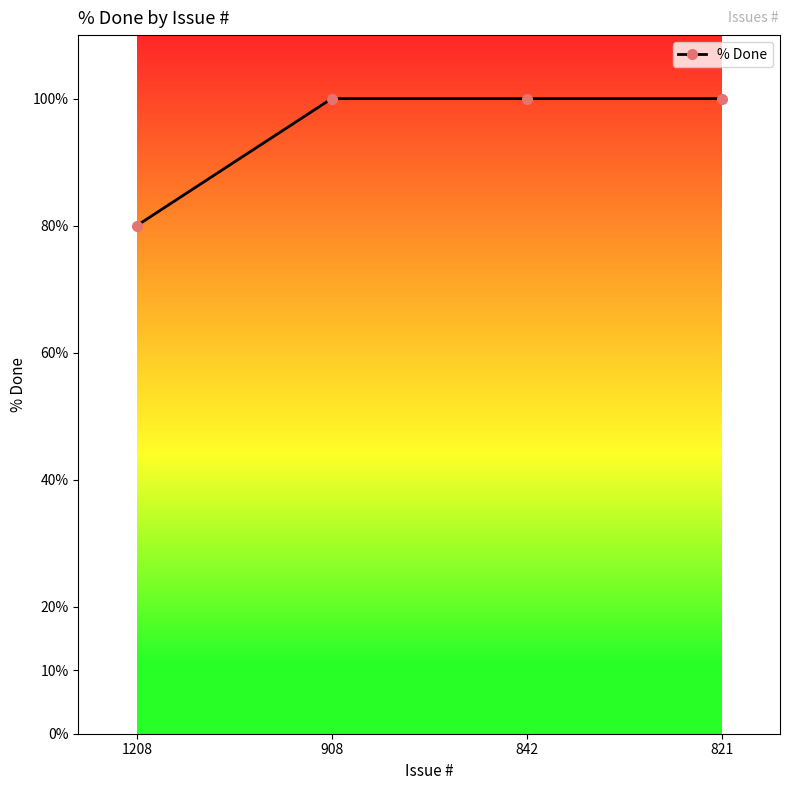

The value at 908 is 48. True or false?

False